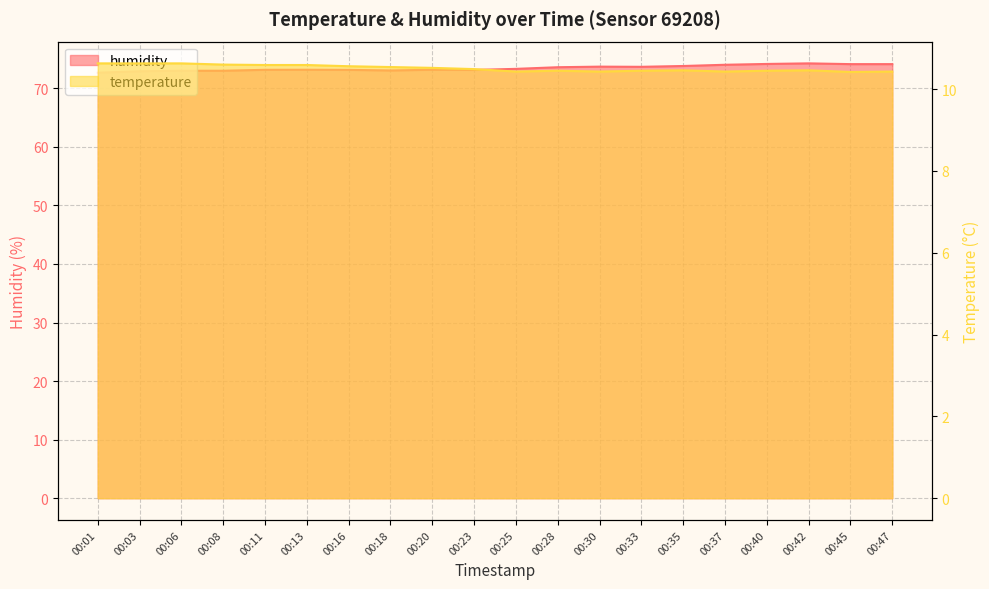

Does the chart display data point markers on the line(s)?

No